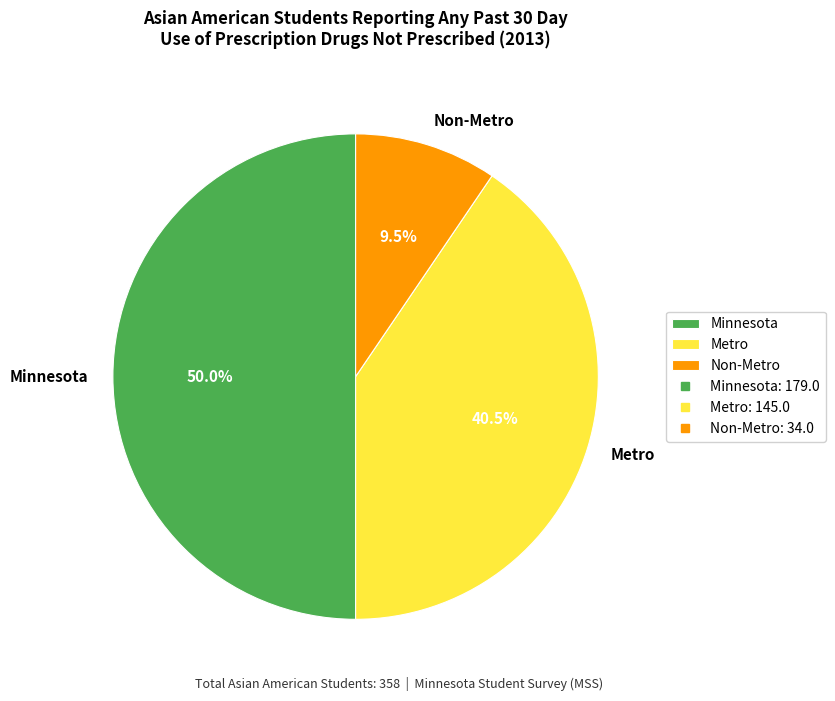

Rank the categories by value from highest to lowest.

Minnesota, Metro, Non-Metro